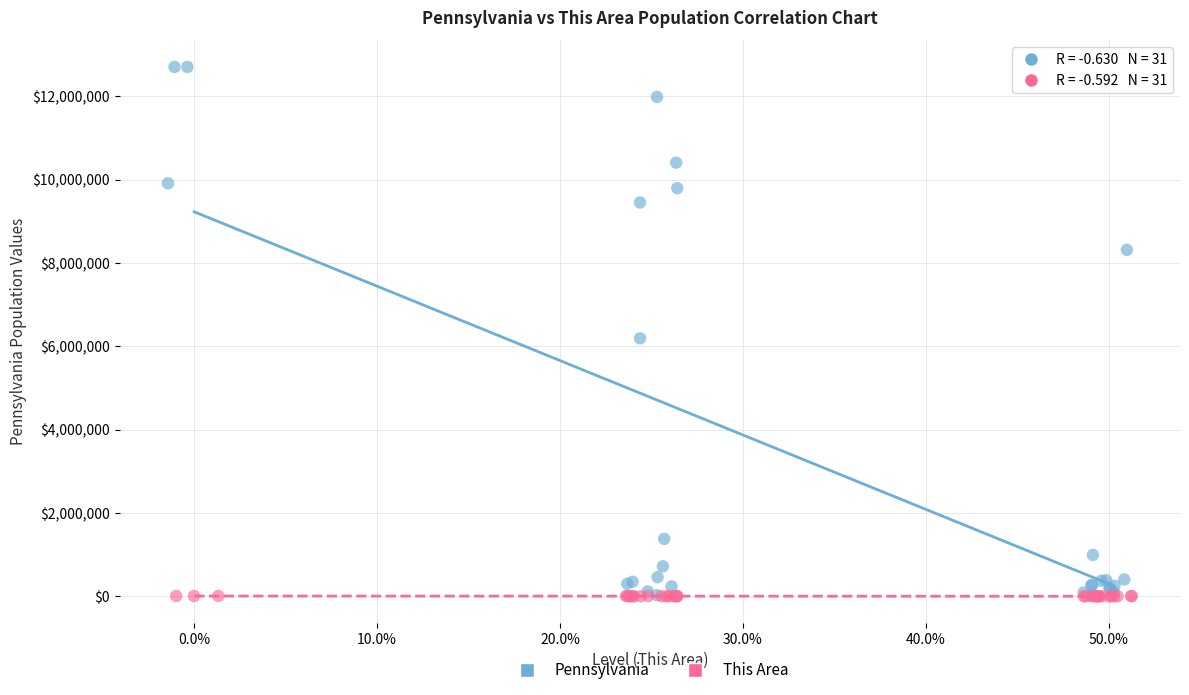

Which series has the widest spread of Y values?

Pennsylvania